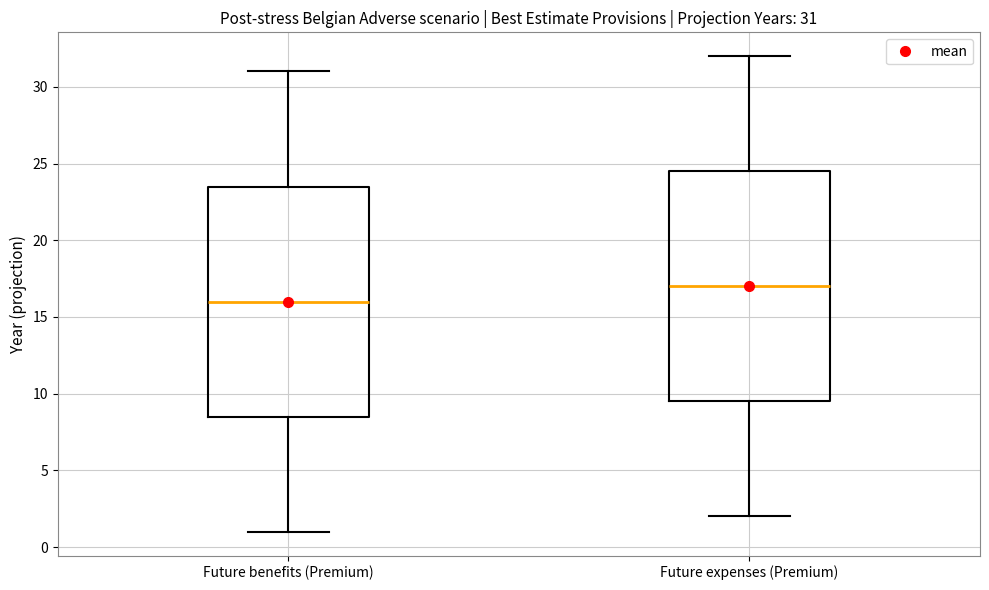

Which box's median line is the highest?

Future expenses (Premium)